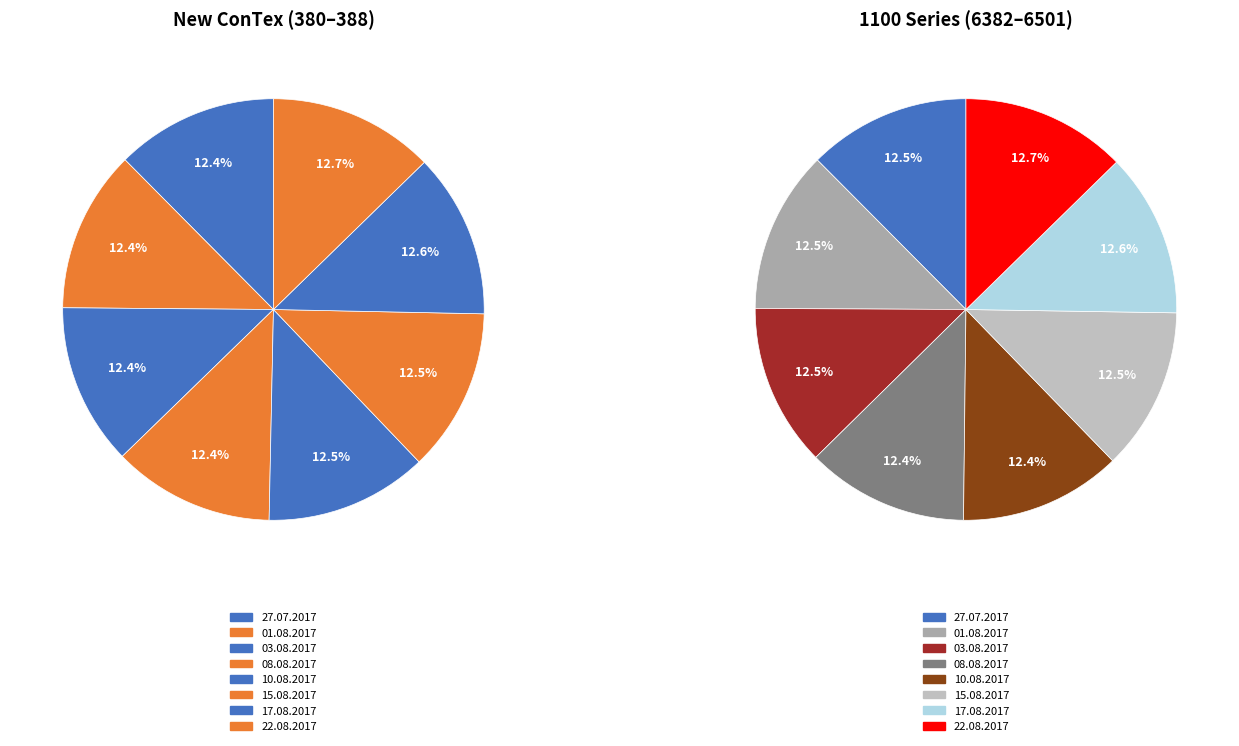

What portion of the pie excludes 17.08.2017?

87.4%